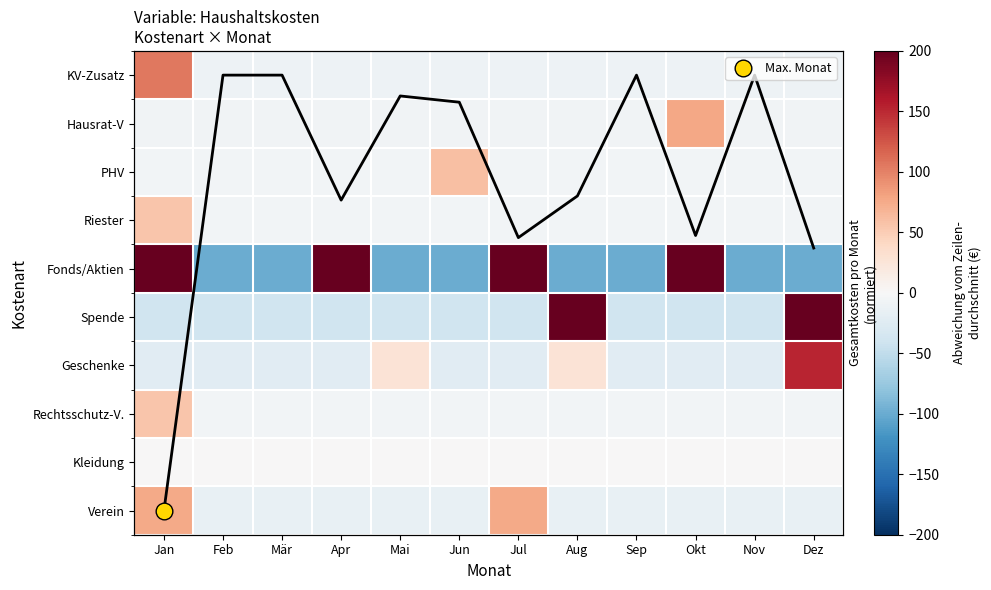

Where does the Geschenke series first go above -22?

Mai